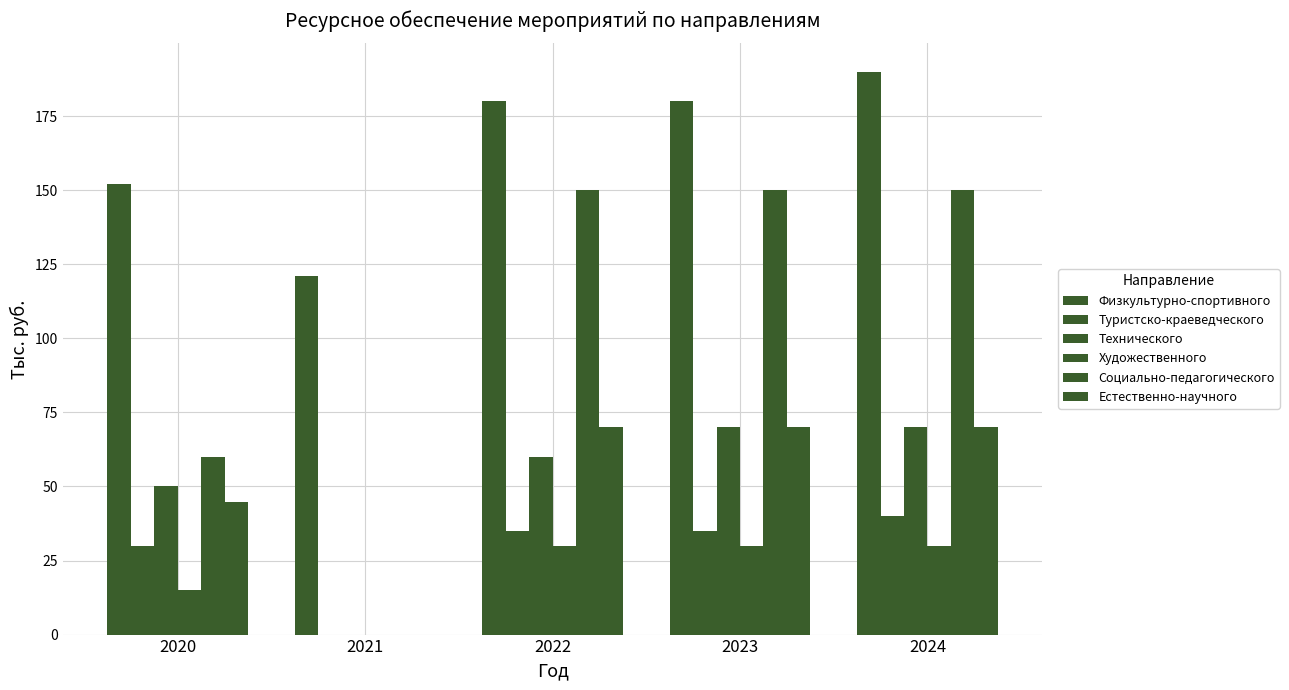

Does the chart contain stacked bars?

No